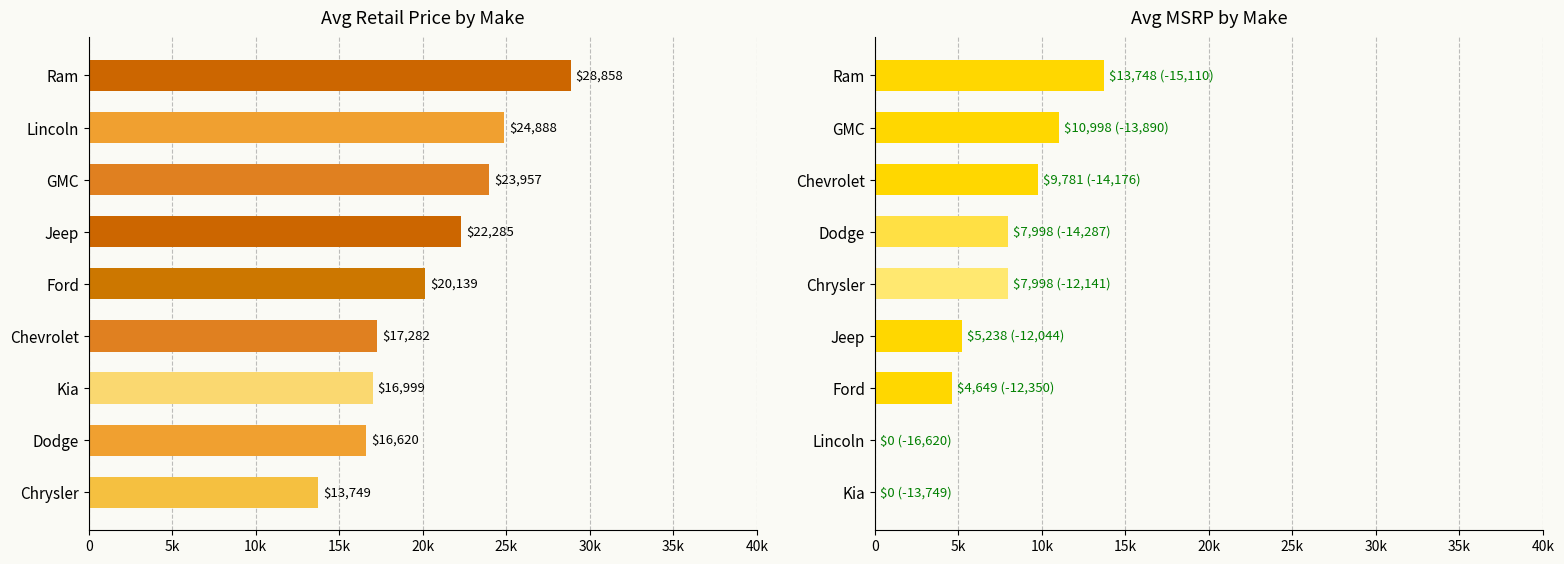

True or false: Avg MSRP has a value of -5338 at Lincoln.

False